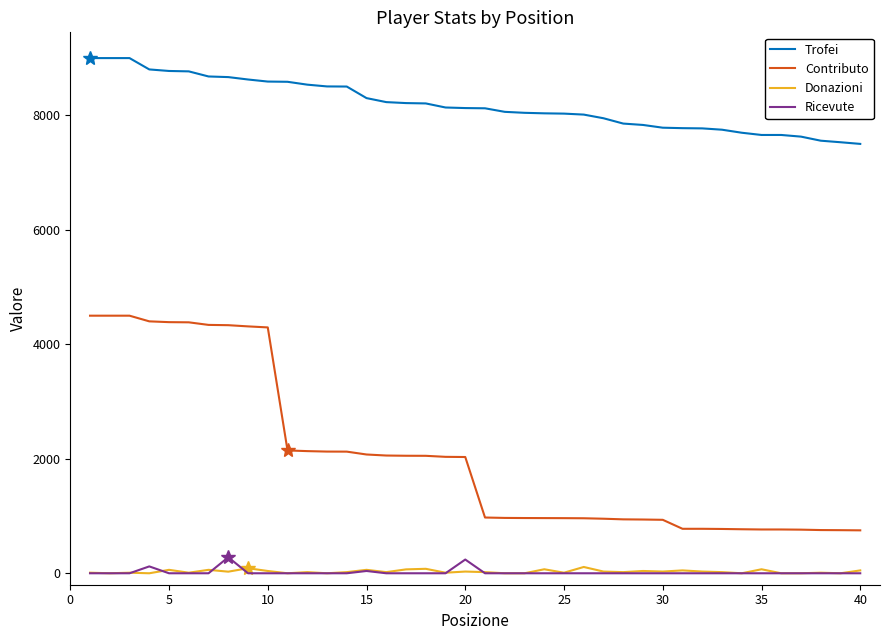

True or false: Ricevute and Trofei intersect in this chart.

False